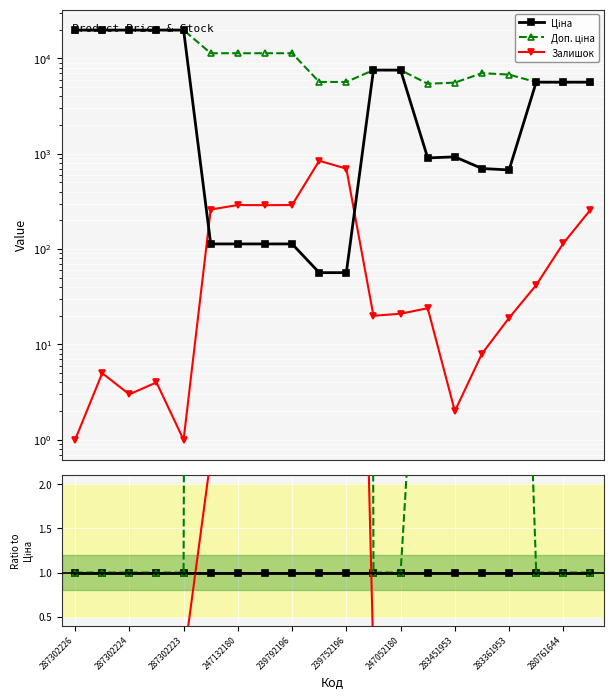

True or false: Доп. ціна and Залишок cross at least once.

False